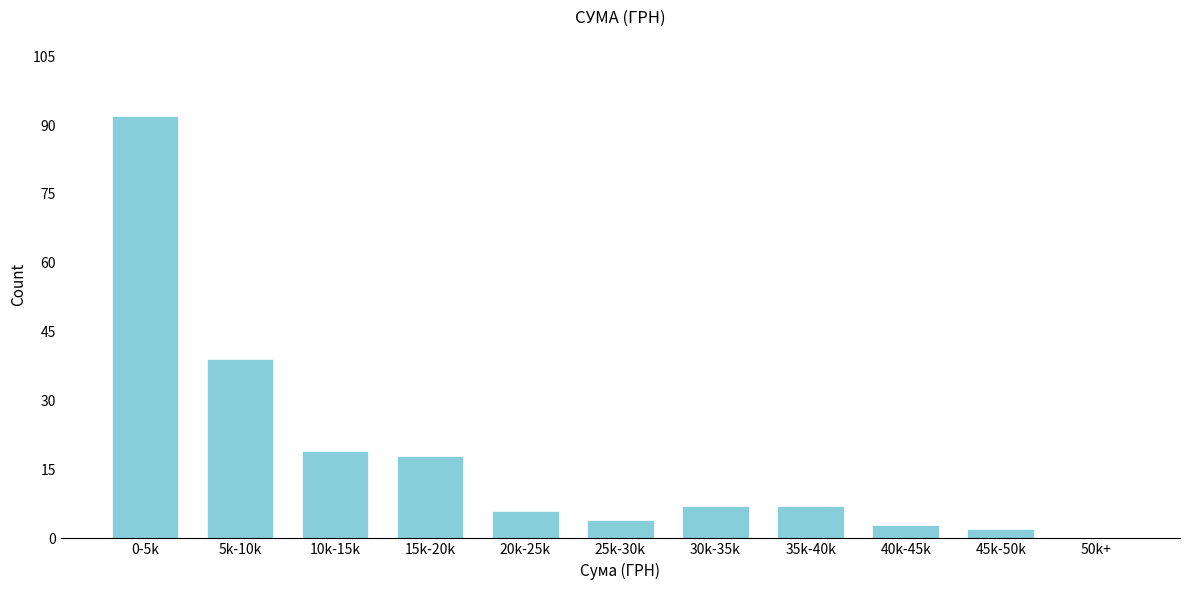

Reading left to right, extract all data points from this chart.

0-5k=92	5k-10k=39	10k-15k=19	15k-20k=18	20k-25k=6	25k-30k=4	30k-35k=7	35k-40k=7	40k-45k=3	45k-50k=2	50k+=0